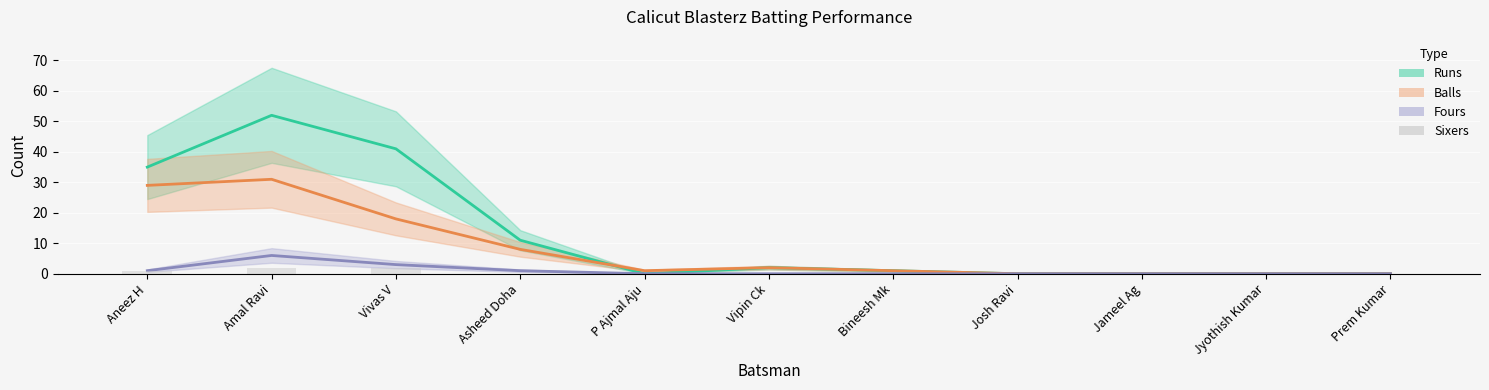

Reading left to right, list all the values displayed in this chart.

Runs: 35	52	41	11	0	2	1	0	0	0	0
Balls: 29	31	18	8	1	2	1	0	0	0	0
Fours: 1	6	3	1	0	0	0	0	0	0	0
Sixers: 1	2	2	0	0	0	0	0	0	0	0